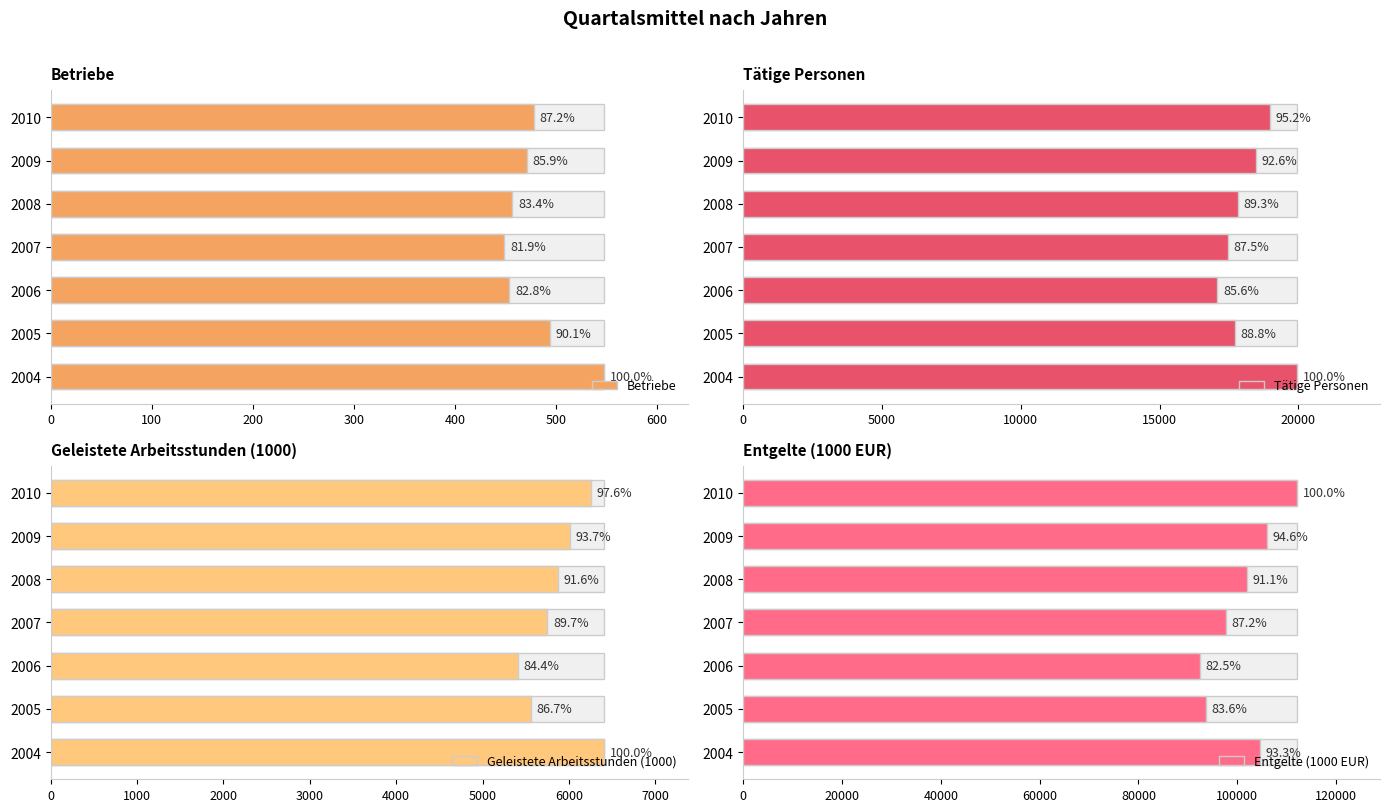

Count the Geleistete Arbeitsstunden (1000) values in the range 5560 to 6255.

5